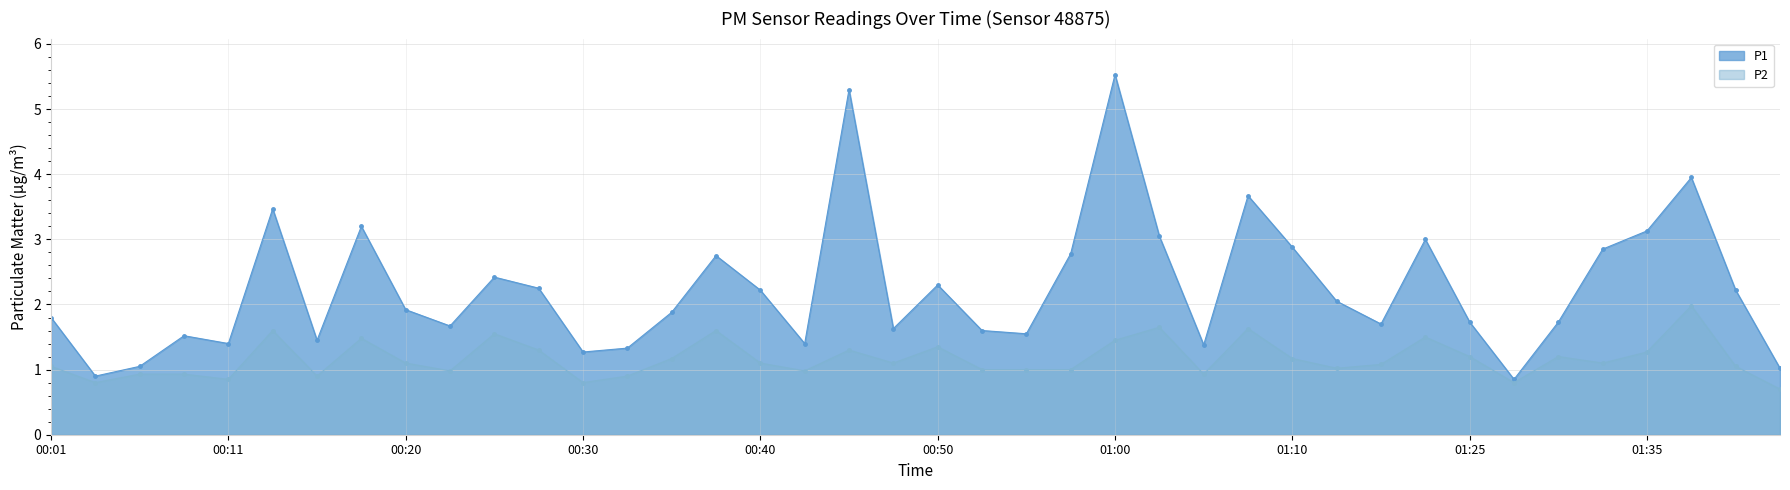

Reading left to right, extract all data points from this chart.

P1: 1.8	0.9	1.1	1.5	1.4	3.5	1.4	3.2	1.9	1.7	2.4	2.2	1.3	1.3	1.9	2.8	2.2	1.4	5.3	1.6	2.3	1.6	1.6	2.8	5.5	3.0	1.4	3.7	2.9	2.0	1.7	3.0	1.7	0.8	1.7	2.9	3.1	4.0	2.2	1.0
P2: 1.1	0.8	0.9	0.9	0.8	1.6	0.9	1.5	1.1	1.0	1.6	1.3	0.8	0.9	1.2	1.6	1.1	1.0	1.3	1.1	1.4	1.0	1.0	1.0	1.4	1.6	0.9	1.6	1.2	1.0	1.1	1.5	1.2	0.8	1.2	1.1	1.3	2.0	1.1	0.7